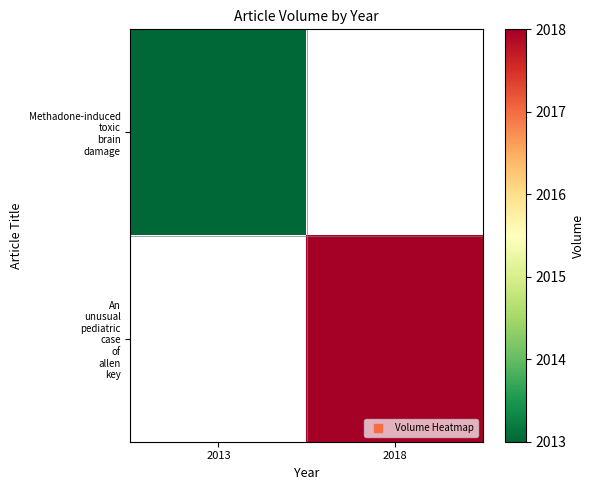

What is the spread (max minus min) of values at 2013?

2013